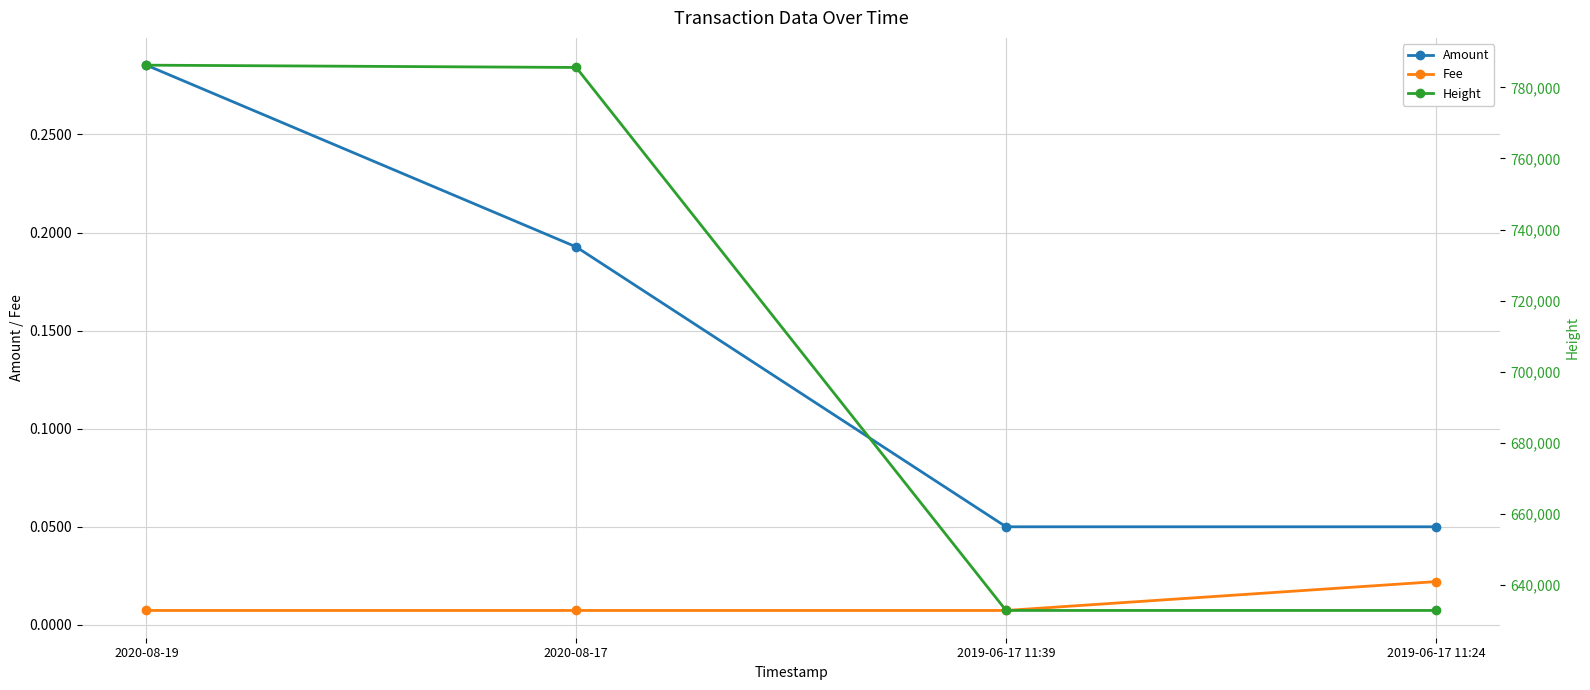

What position from the right is 2019-06-17 11:39?

2